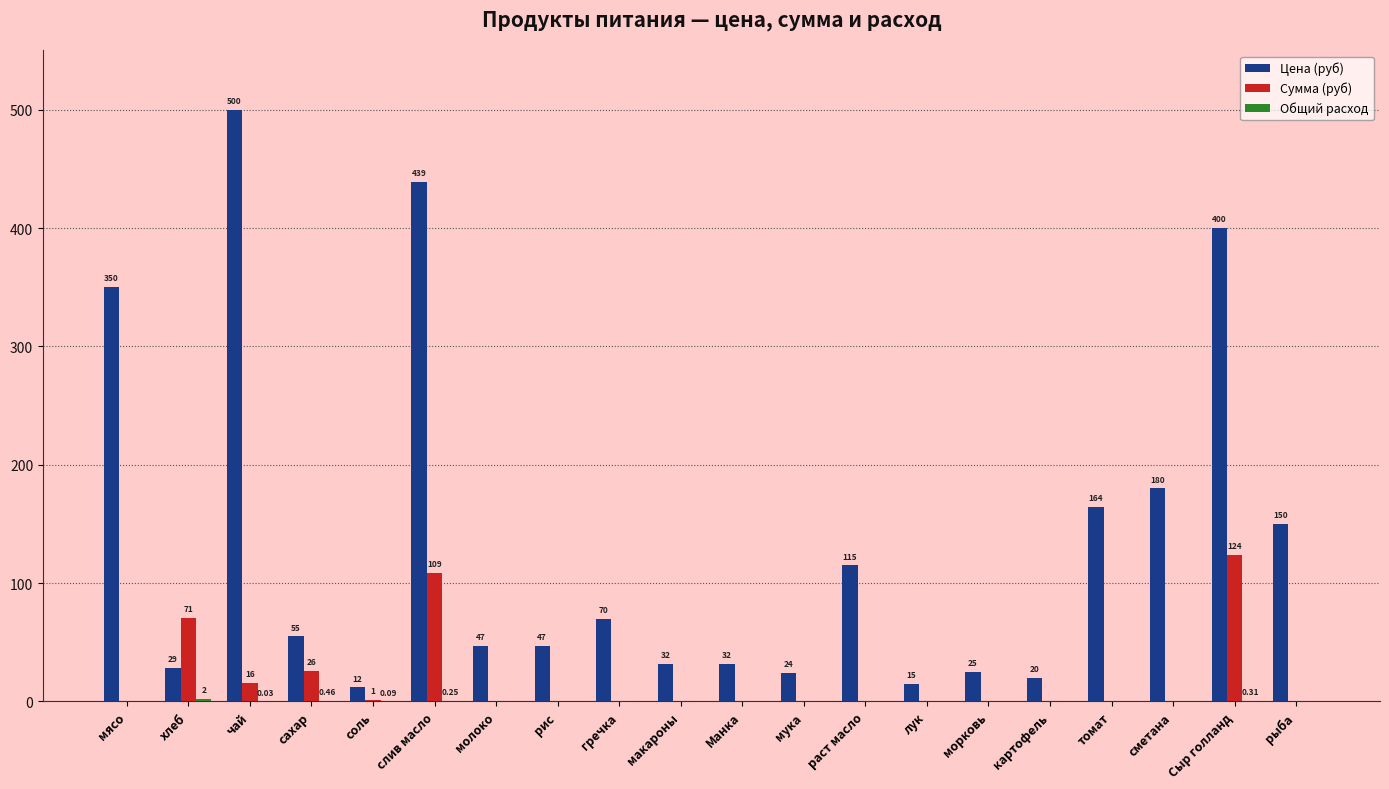

Which label corresponds to the largest value in the chart?

чай